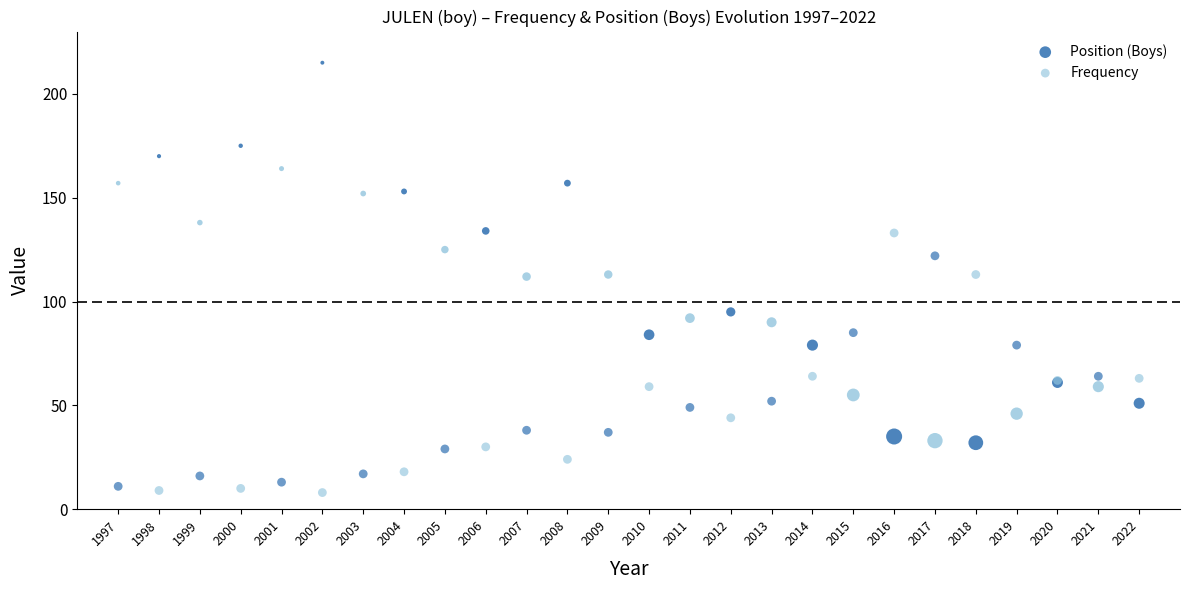

Which series reaches the minimum Y coordinate?

Frequency